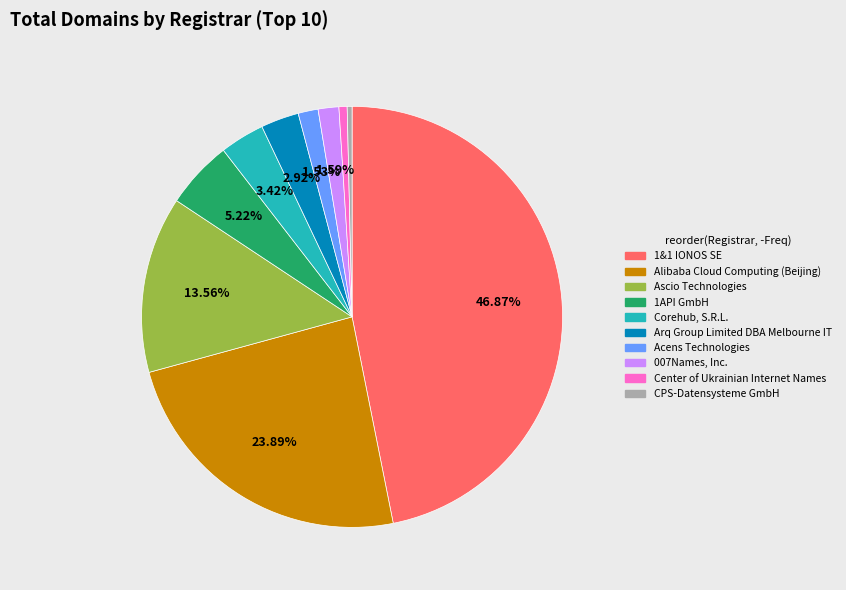

To the nearest percent, what is the combined percentage of Arq Group Limited DBA Melbourne IT and Corehub, S.R.L.?

6%